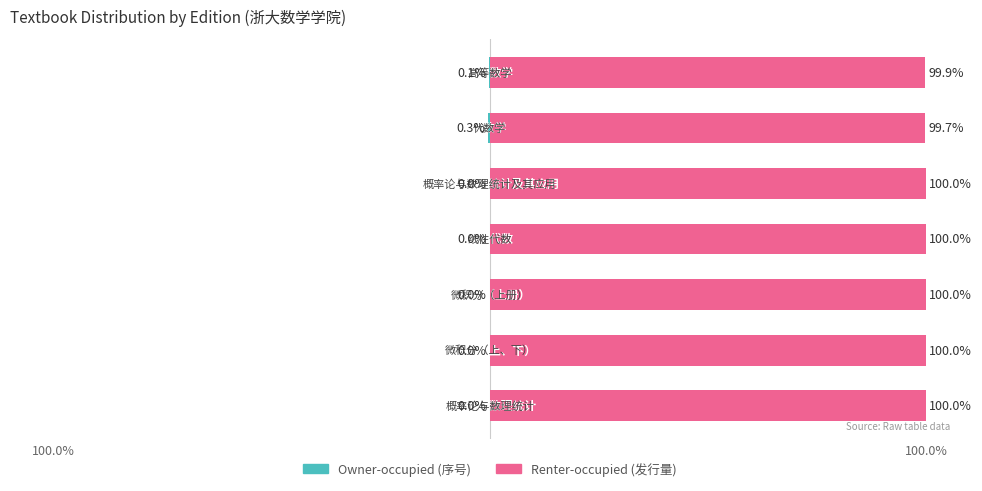

What is the difference between the highest and lowest values at 4?

100.0